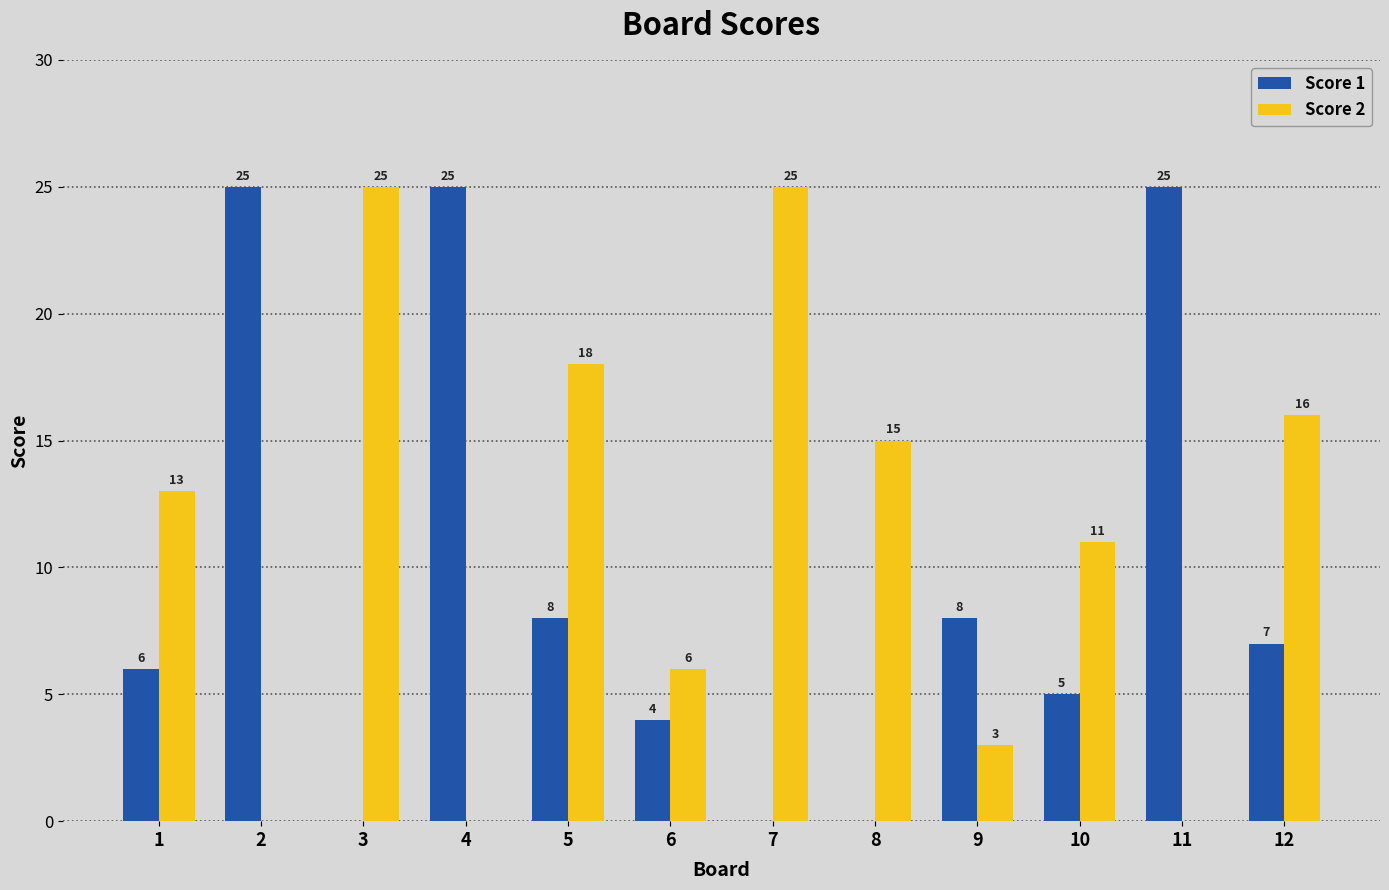

The value of Score 2 at 11 is 0. True or false?

True